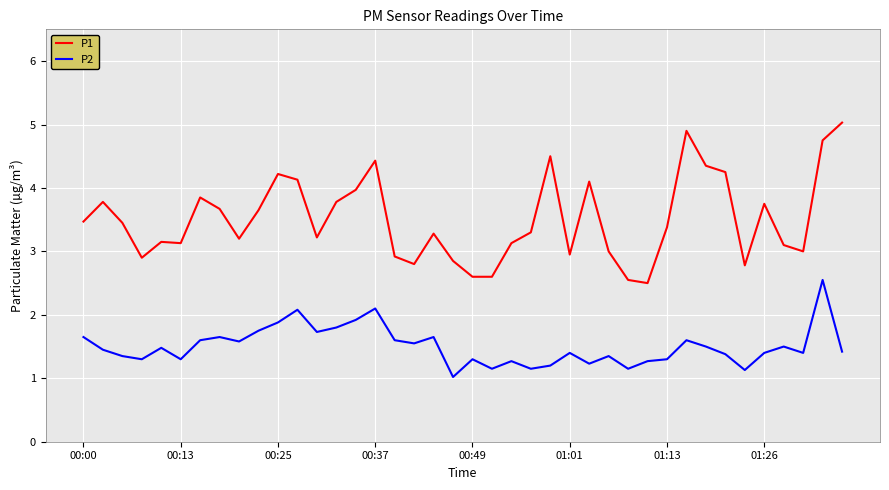

What is the minimum value shown in the chart?

1.0